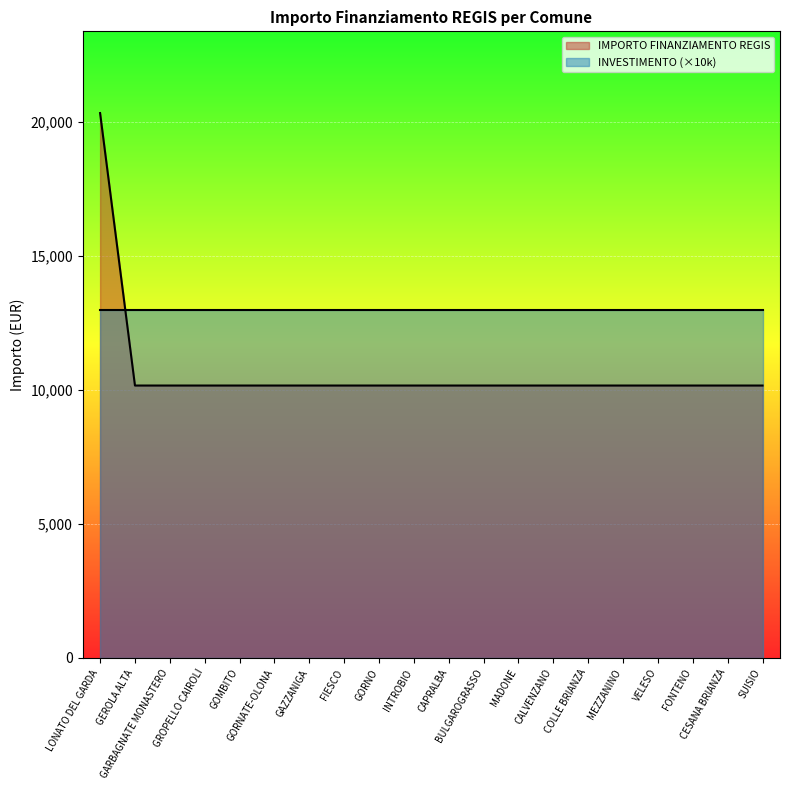

What is the value of the 1st point from the left?

20344